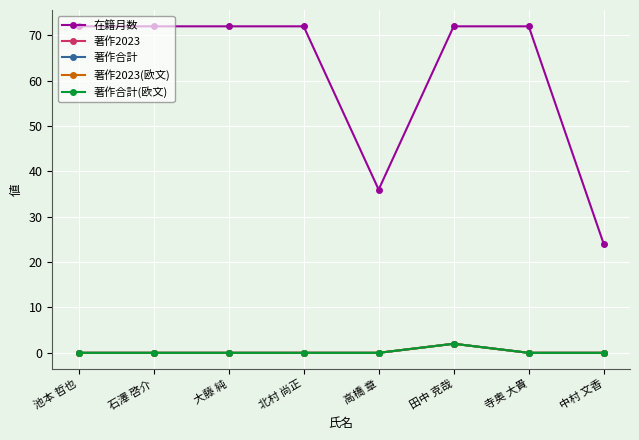

What is the difference between the 著作2023 values at 田中 克哉 and 北村 尚正?

2